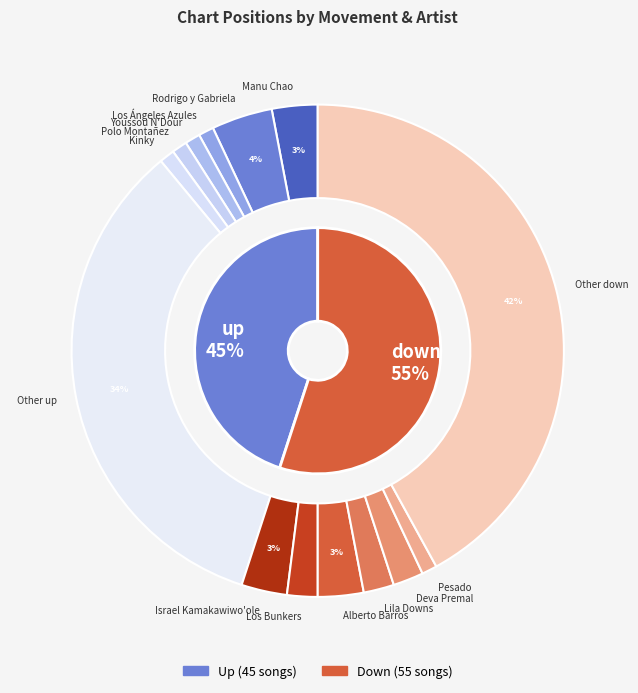

Which category has the biggest portion of the pie?

down